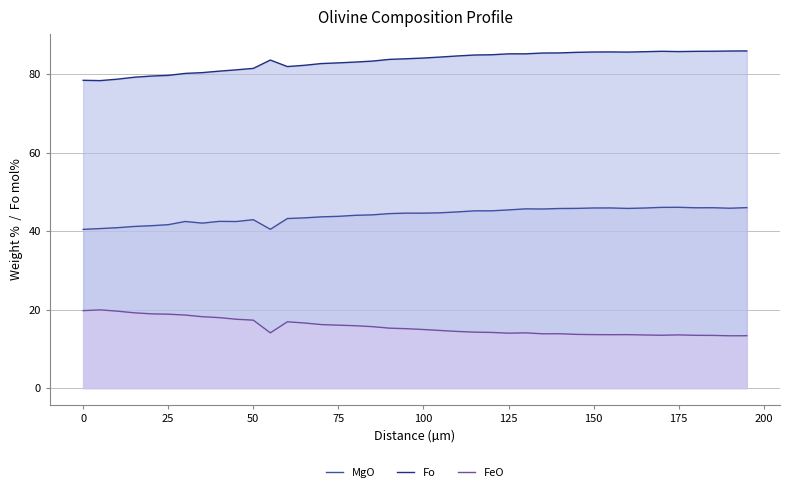

Which series has the largest range (max minus min)?

Fo